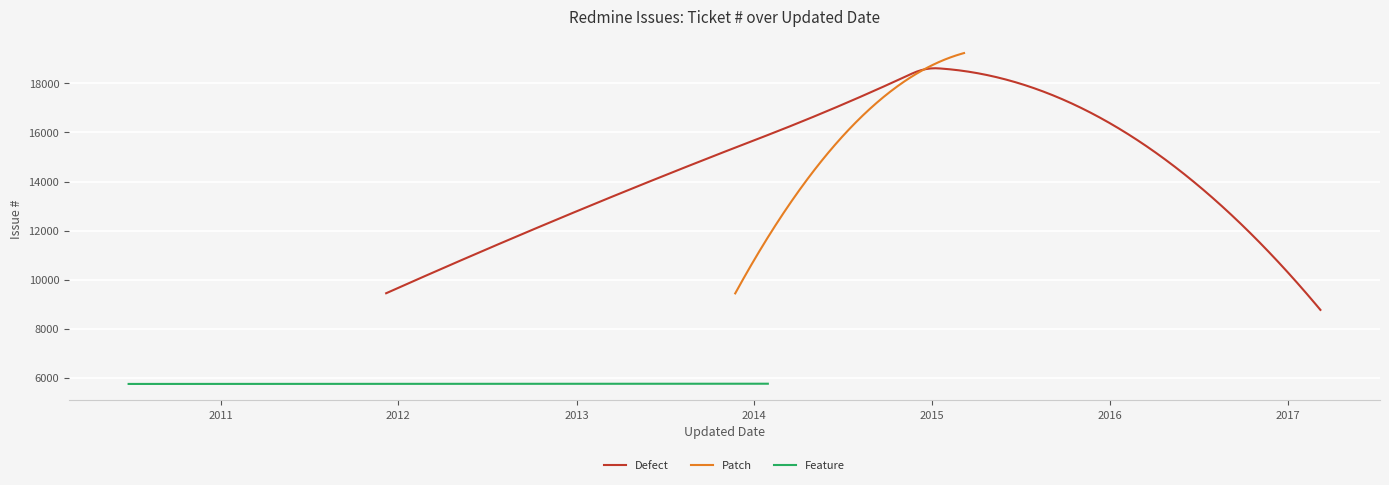

What is the difference between the maximum and minimum values?

13480